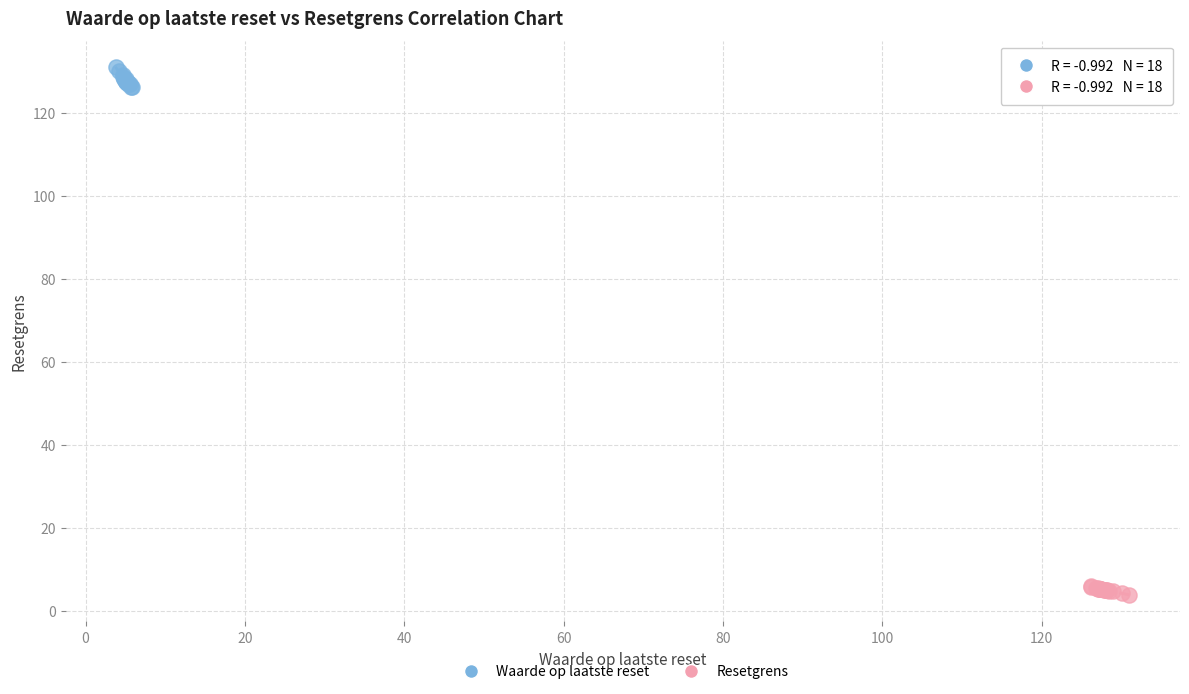

Which series reaches the maximum Y coordinate?

Waarde op laatste reset